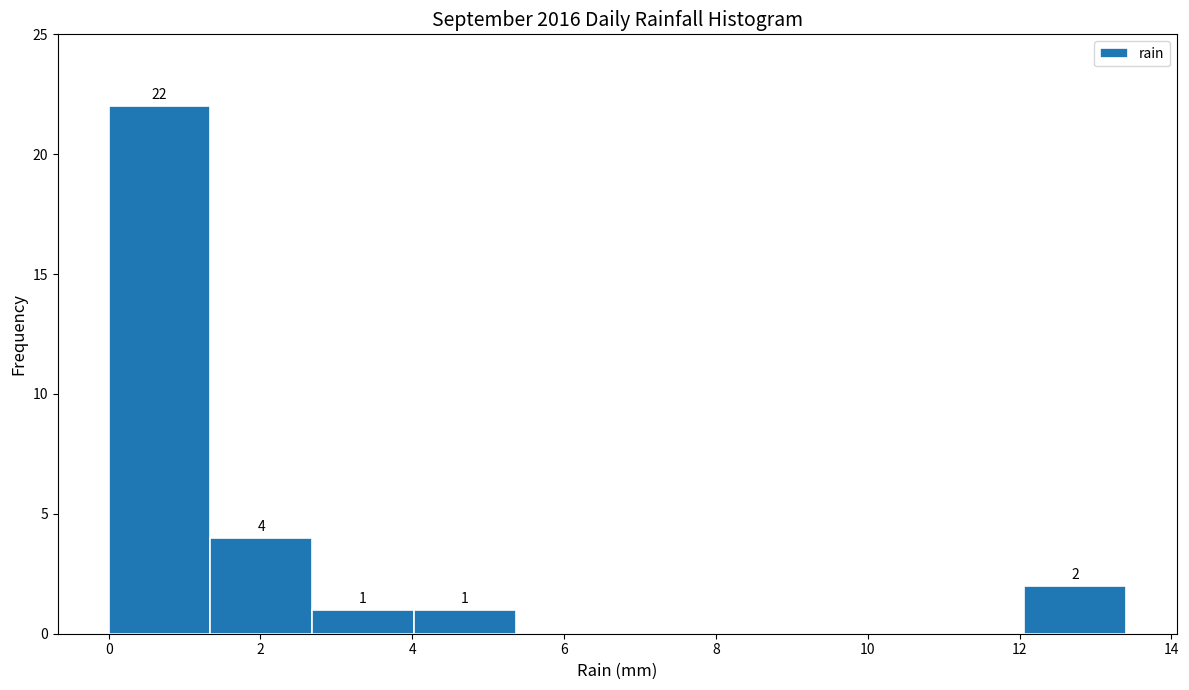

Over which range of the x-axis is the bar tallest?

0.00 to 1.34